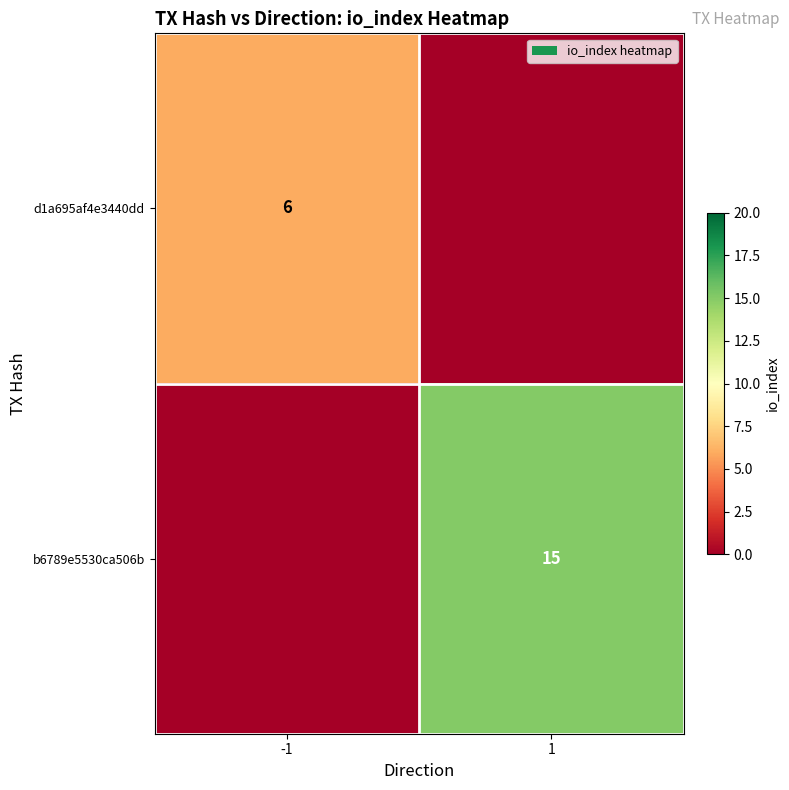

At which category is the sum across all series the highest?

1